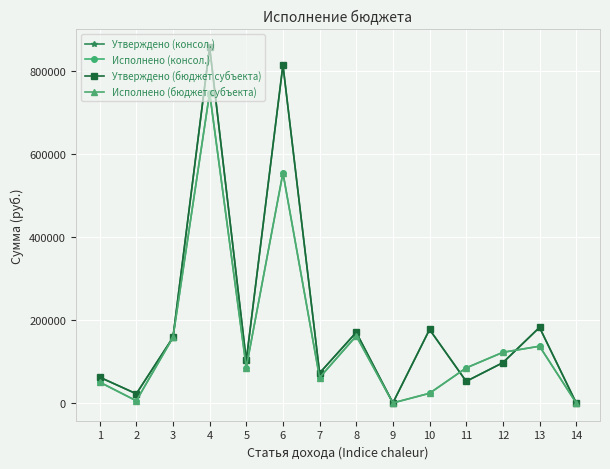

At which category does Исполнено (бюджет субъекта) reach its first local peak?

4